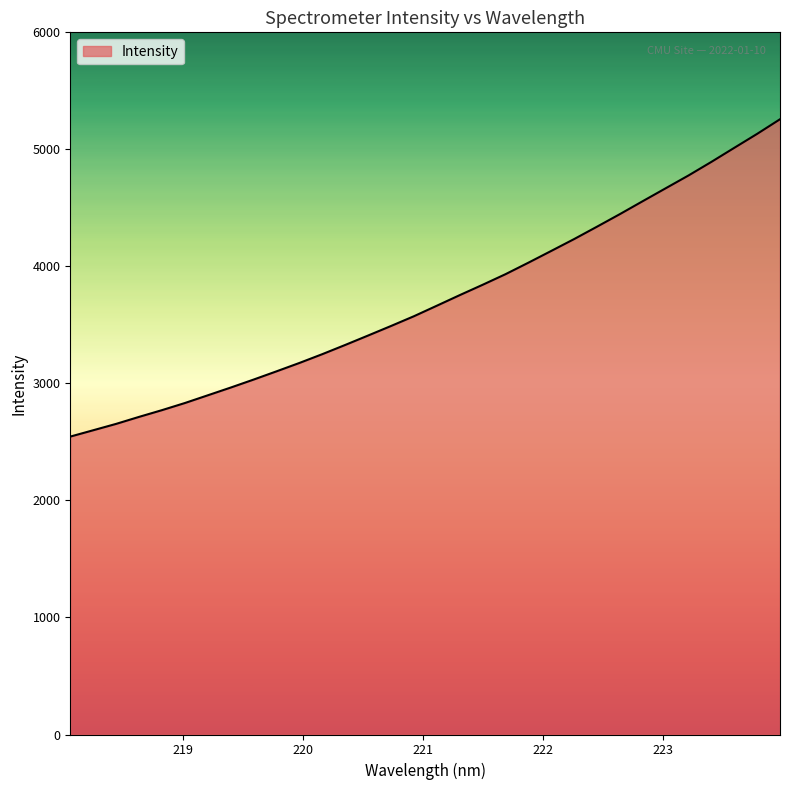

Reading left to right, what are all the values shown in this chart?

2545.6	2599.8	2654.2	2714.0	2771.6	2832.4	2898.4	2964.6	3032.9	3103.3	3174.9	3250.1	3328.8	3409.4	3490.8	3574.1	3663.9	3754.3	3842.6	3933.3	4031.6	4132.2	4233.6	4339.4	4446.8	4557.4	4667.4	4777.1	4893.1	5013.0	5132.4	5257.3